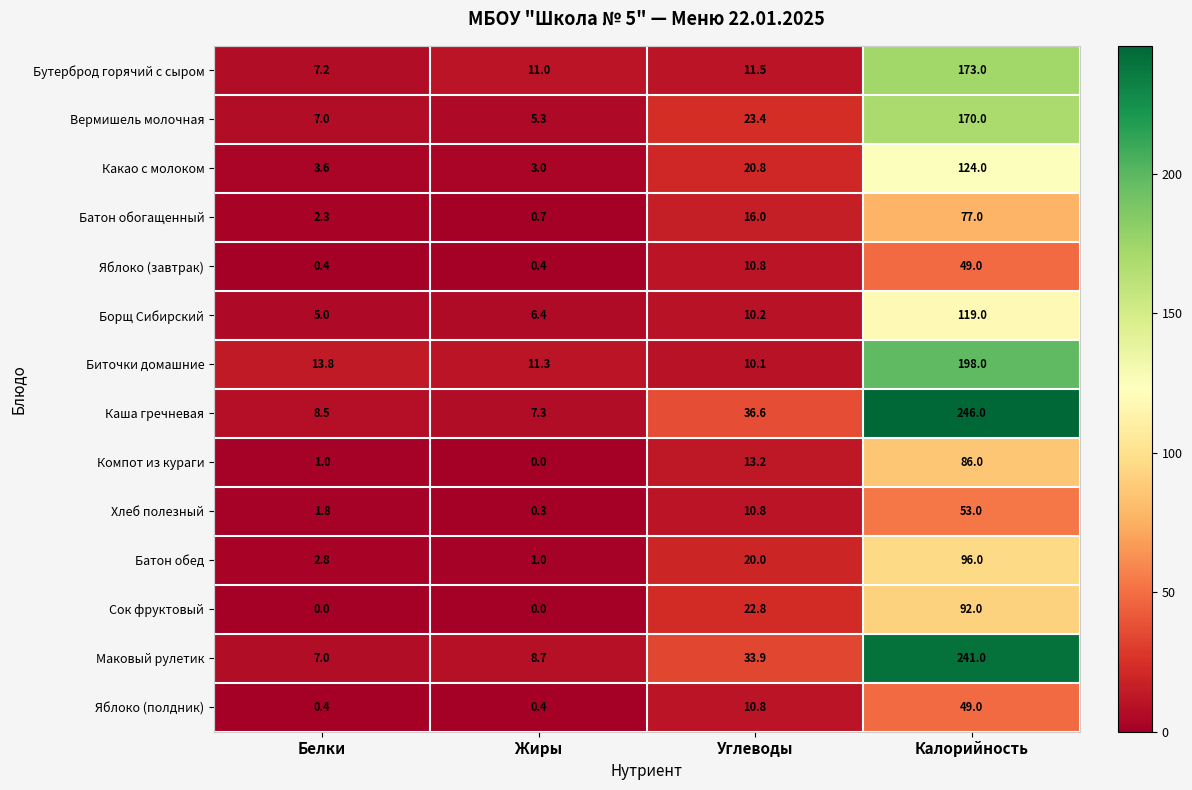

What is the total value across all series at Углеводы?

250.9